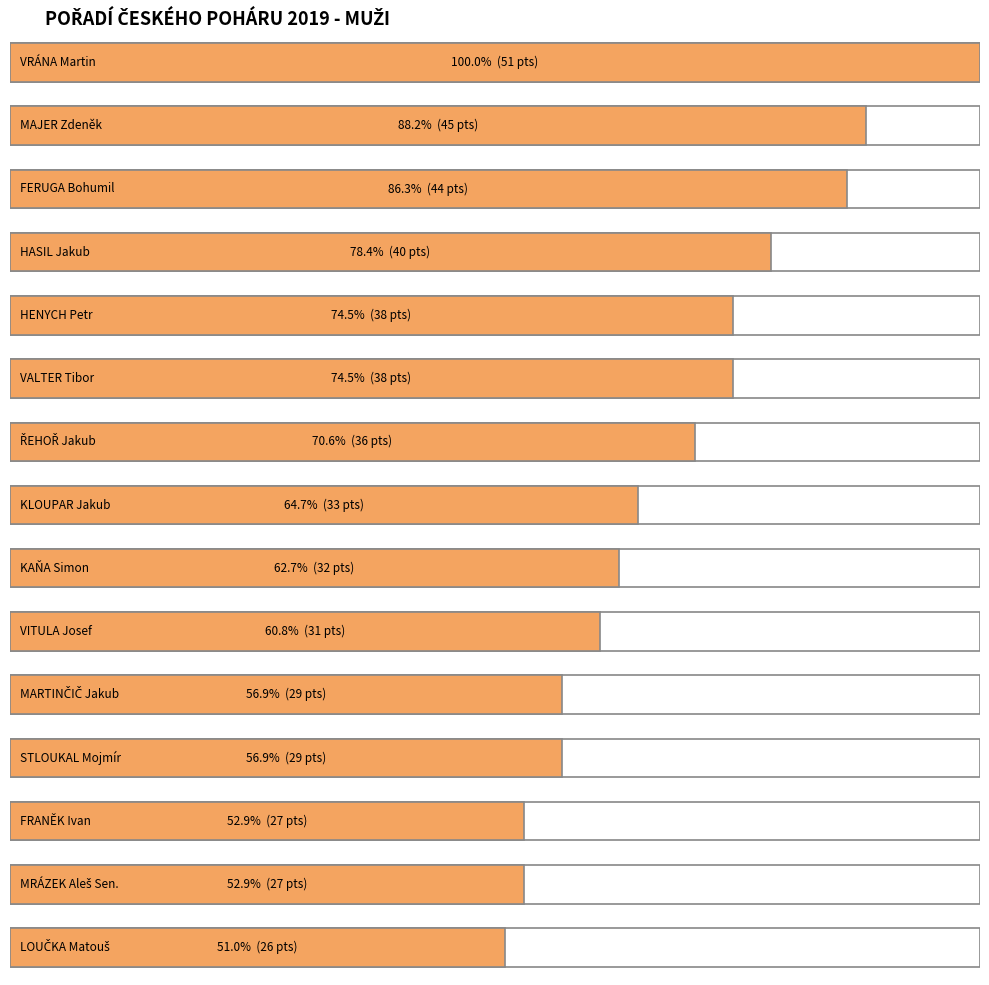

What is the value of the 13th bar from the left?

27